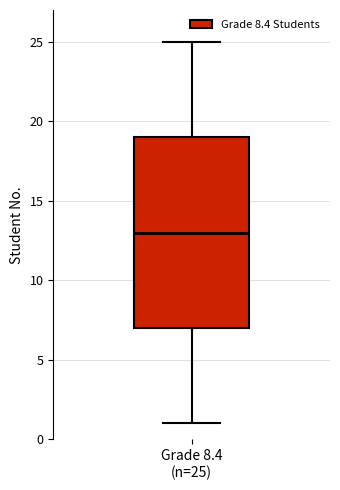

Where is the upper edge of the box for Grade 8.4 (n=25) on the y-axis? The values are not printed on the chart, so give them approximately, as read against the axis.

19